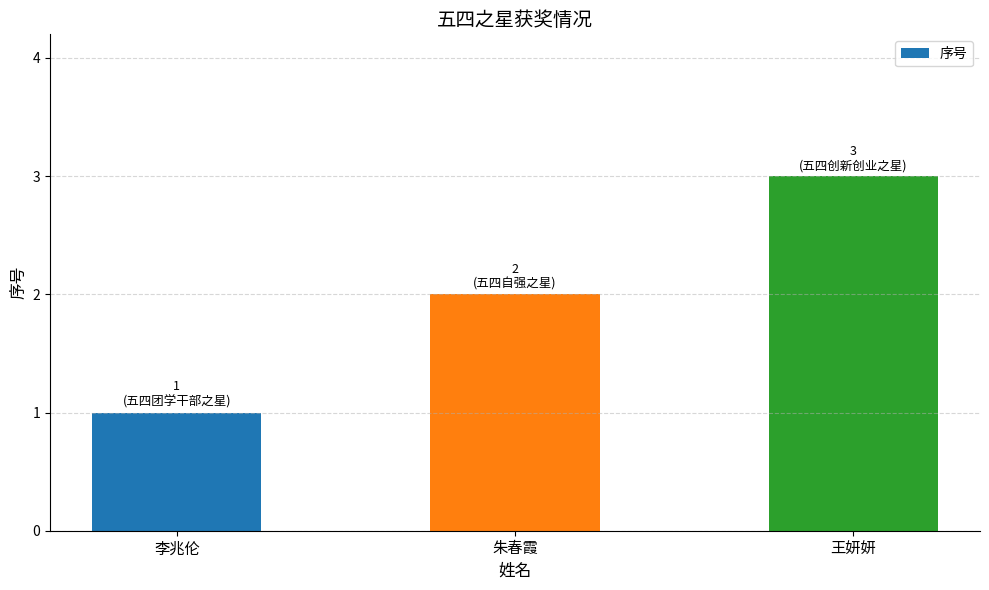

Which has a higher value, 李兆伦 or 王妍妍?

王妍妍